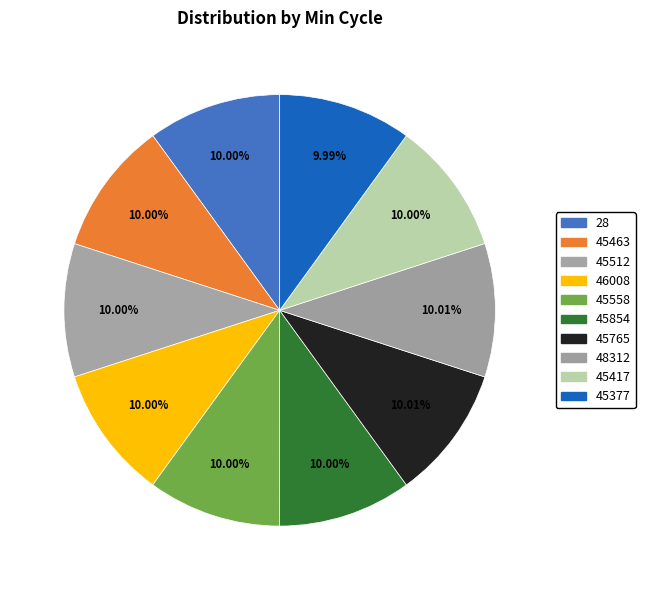

How many segments does this pie chart have?

10